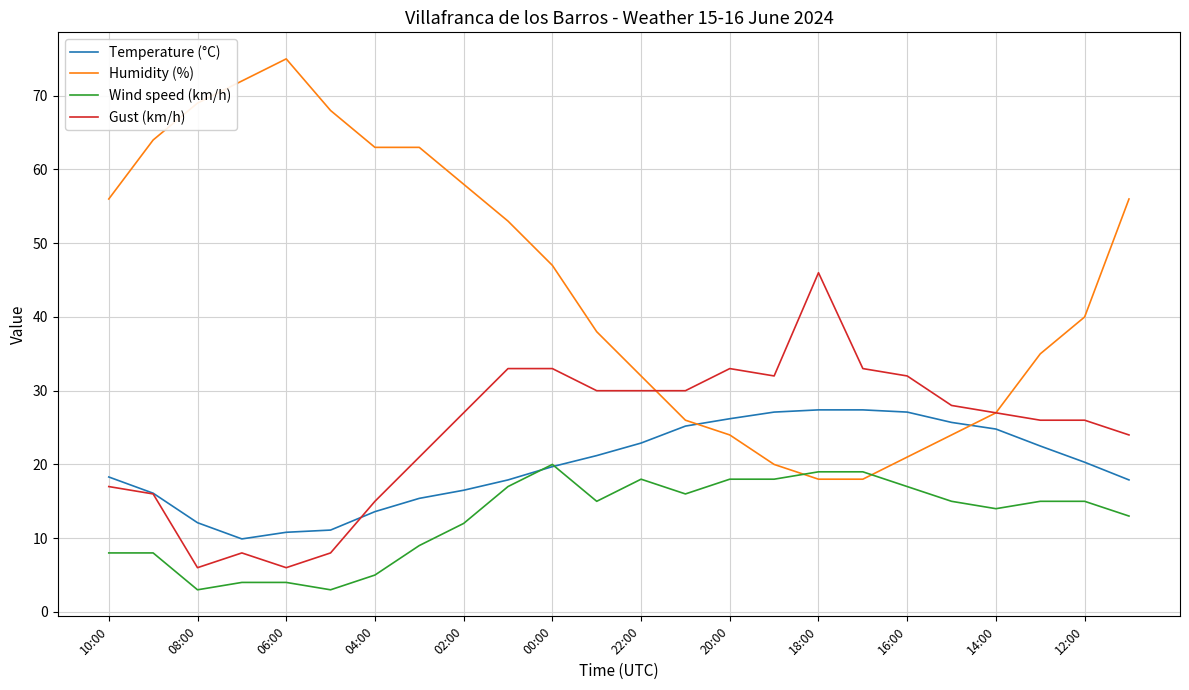

Which series has the largest range (max minus min)?

Humidity (%)